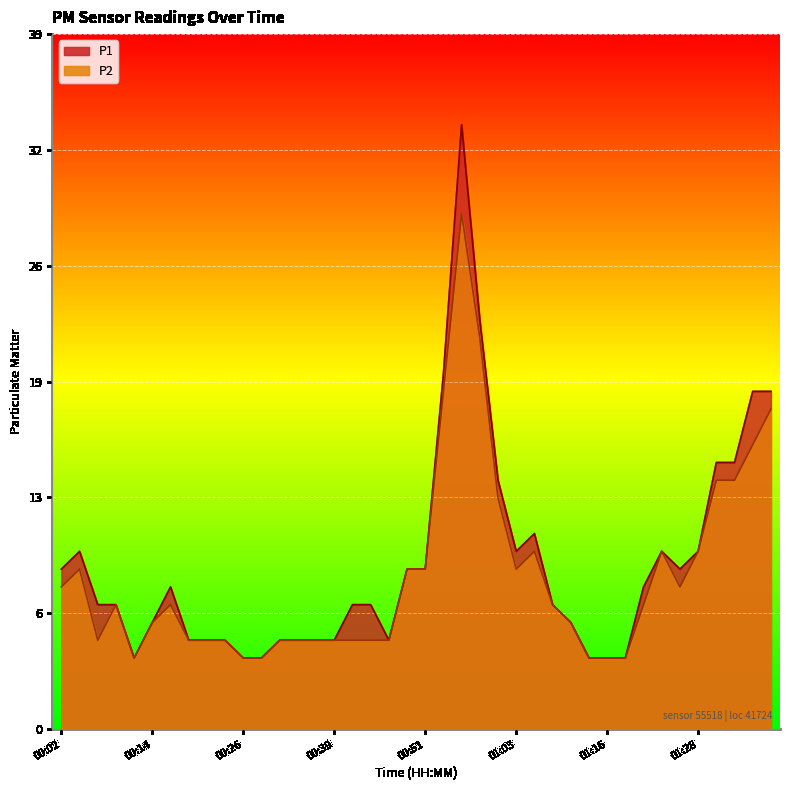

True or false: P2 has more than 2 points higher than both neighbors.

True